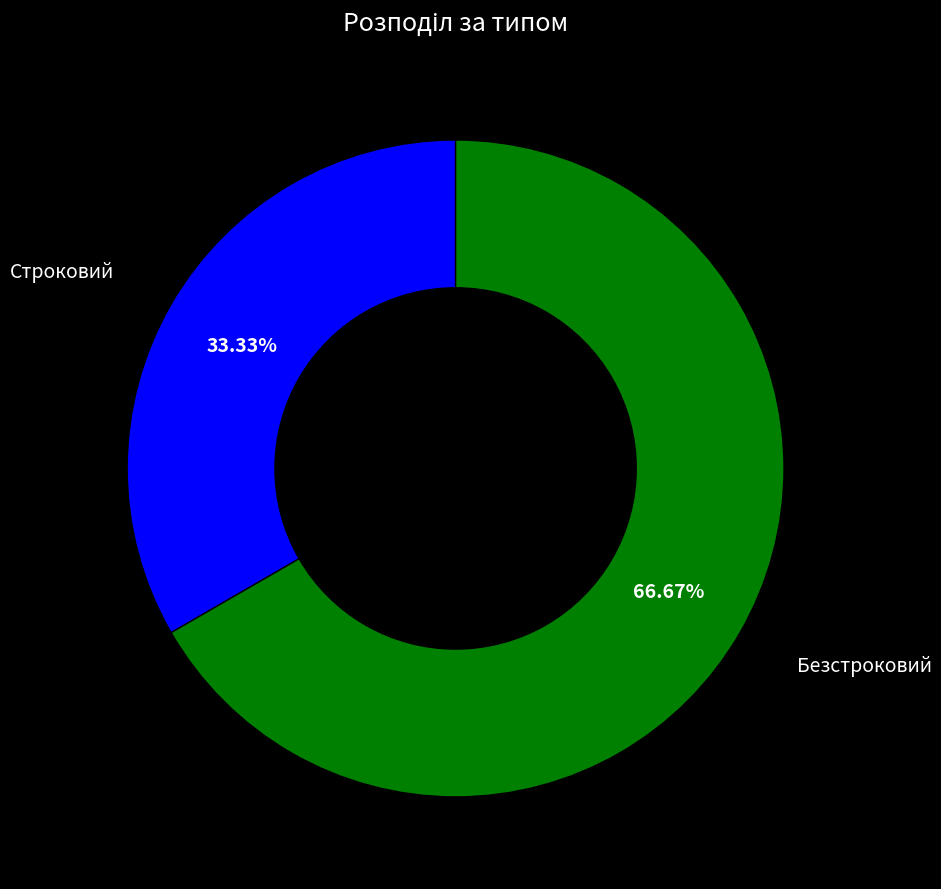

To the nearest percent, what percentage of the pie is Безстроковий?

67%